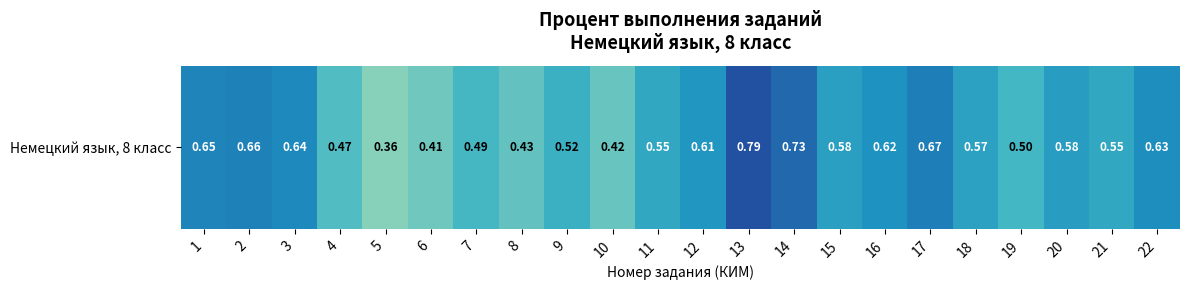

At which category does the chart reach its peak across all series?

13